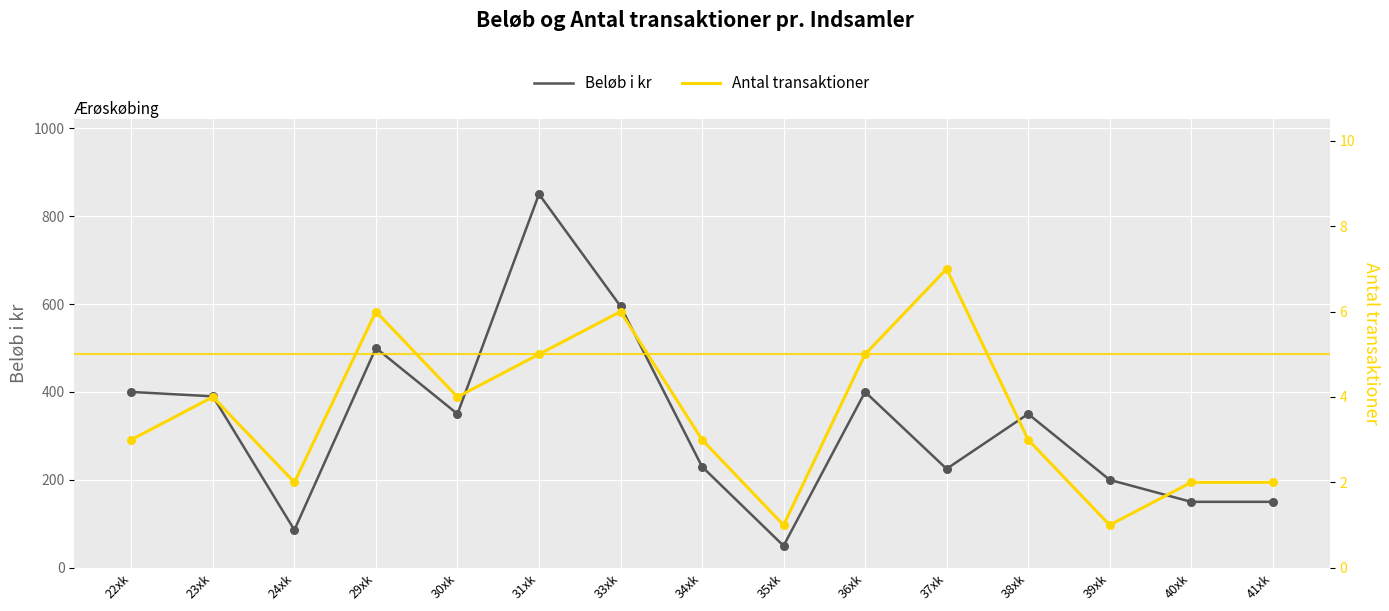

Which series has the largest total across all categories?

Beløb i kr